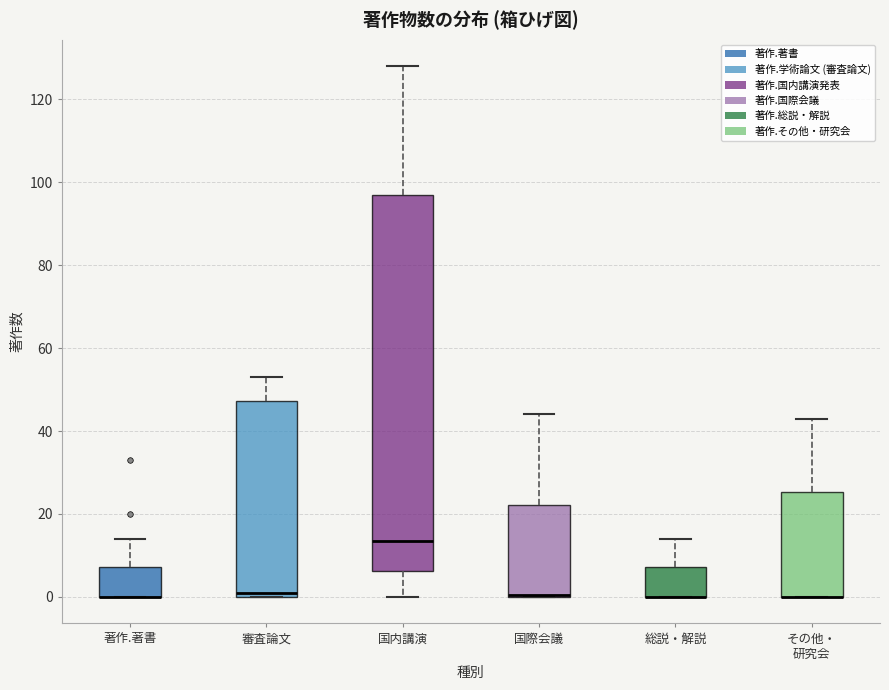

Reading left to right, read every box against the y-axis: the position of its median line, the range the box covers, and the ends of its whiskers. The values are not printed on the chart, so give them approximately, as read against the axis.

著作.著書: median 0 (drawn on the box's lower edge), box 0 to 8, whiskers 0 to 14
審査論文: median 2, box 0 to 48, whiskers 0 to 54
国内講演: median 14, box 6 to 98, whiskers 0 to 128
国際会議: median 0 (drawn on the box's lower edge), box 0 to 22, whiskers 0 to 44
総説・解説: median 0 (drawn on the box's lower edge), box 0 to 8, whiskers 0 to 14
その他・ 研究会: median 0 (drawn on the box's lower edge), box 0 to 26, whiskers 0 to 44